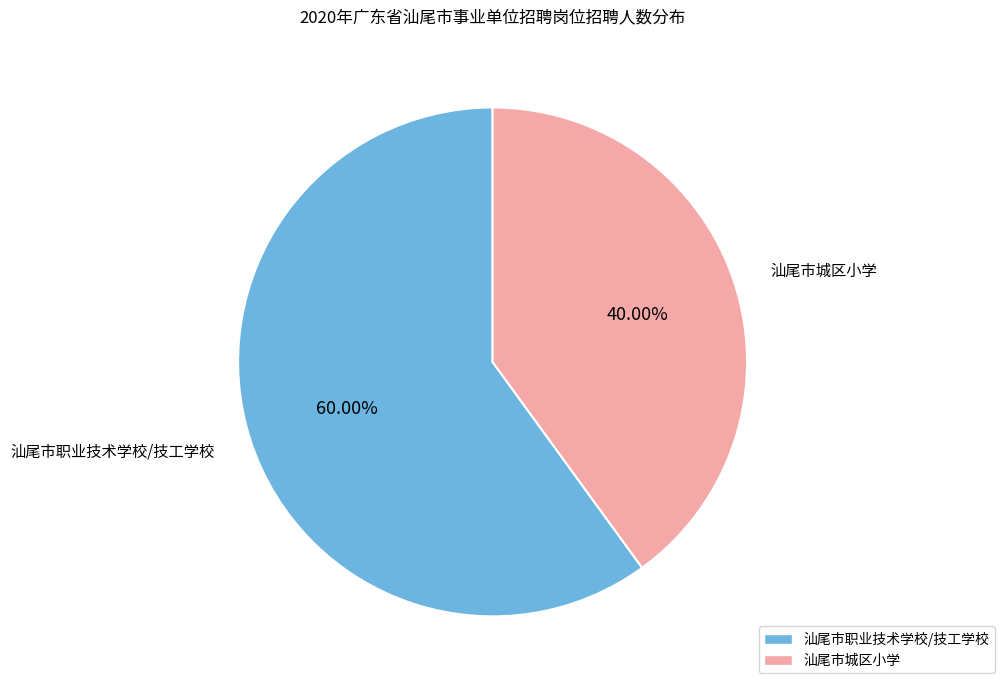

To the nearest percent, what is the difference between the largest and smallest slice percentages?

20%